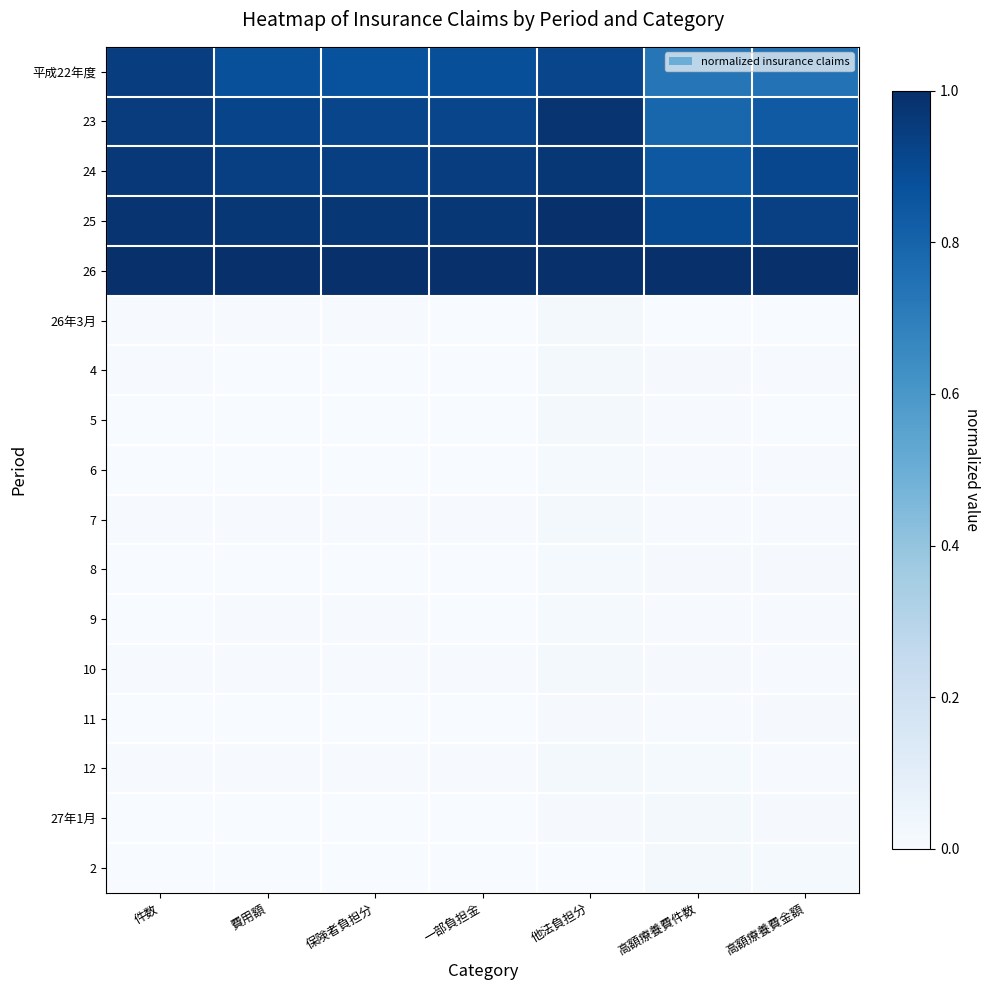

Reading right to left, transcribe all the data shown in this chart.

平成22年度: 高額療養費金額=0.7	高額療養費件数=0.7	他法負担分=0.9	一部負担金=0.9	保険者負担分=0.9	費用額=0.9	件数=0.9
23: 高額療養費金額=0.8	高額療養費件数=0.8	他法負担分=1.0	一部負担金=0.9	保険者負担分=0.9	費用額=0.9	件数=1.0
24: 高額療養費金額=0.9	高額療養費件数=0.8	他法負担分=1.0	一部負担金=0.9	保険者負担分=0.9	費用額=0.9	件数=1.0
25: 高額療養費金額=0.9	高額療養費件数=0.9	他法負担分=1.0	一部負担金=1.0	保険者負担分=1.0	費用額=1.0	件数=1.0
26: 高額療養費金額=1.0	高額療養費件数=1.0	他法負担分=1.0	一部負担金=1.0	保険者負担分=1.0	費用額=1.0	件数=1.0
26年3月: 高額療養費金額=0.0	高額療養費件数=0.0	他法負担分=0.0	一部負担金=0.0	保険者負担分=0.0	費用額=0.0	件数=0.0
4: 高額療養費金額=0.0	高額療養費件数=0.0	他法負担分=0.0	一部負担金=0.0	保険者負担分=0.0	費用額=0.0	件数=0.0
5: 高額療養費金額=0.0	高額療養費件数=0.0	他法負担分=0.0	一部負担金=0.0	保険者負担分=0.0	費用額=0.0	件数=0.0
6: 高額療養費金額=0.0	高額療養費件数=0.0	他法負担分=0.0	一部負担金=0.0	保険者負担分=0.0	費用額=0.0	件数=0.0
7: 高額療養費金額=0.0	高額療養費件数=0.0	他法負担分=0.0	一部負担金=0.0	保険者負担分=0.0	費用額=0.0	件数=0.0
8: 高額療養費金額=0.0	高額療養費件数=0.0	他法負担分=0.0	一部負担金=0.0	保険者負担分=0.0	費用額=0.0	件数=0.0
9: 高額療養費金額=0.0	高額療養費件数=0.0	他法負担分=0.0	一部負担金=0.0	保険者負担分=0.0	費用額=0.0	件数=0.0
10: 高額療養費金額=0.0	高額療養費件数=0.0	他法負担分=0.0	一部負担金=0.0	保険者負担分=0.0	費用額=0.0	件数=0.0
11: 高額療養費金額=0.0	高額療養費件数=0.0	他法負担分=0.0	一部負担金=0.0	保険者負担分=0.0	費用額=0.0	件数=0.0
12: 高額療養費金額=0.0	高額療養費件数=0.0	他法負担分=0.0	一部負担金=0.0	保険者負担分=0.0	費用額=0.0	件数=0.0
27年1月: 高額療養費金額=0.0	高額療養費件数=0.0	他法負担分=0.0	一部負担金=0.0	保険者負担分=0.0	費用額=0.0	件数=0.0
2: 高額療養費金額=0.0	高額療養費件数=0.0	他法負担分=0.0	一部負担金=0.0	保険者負担分=0.0	費用額=0.0	件数=0.0